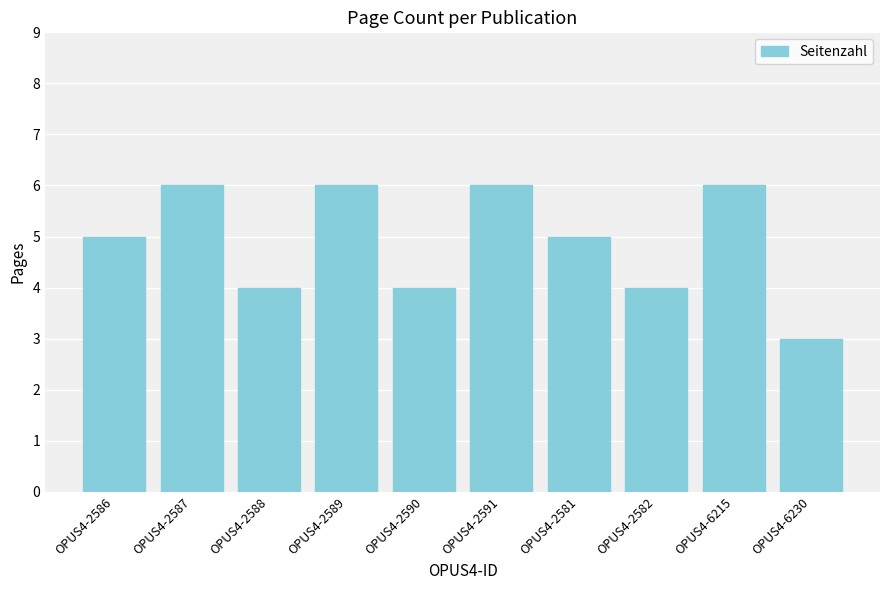

What is the minimum value shown in the chart?

3